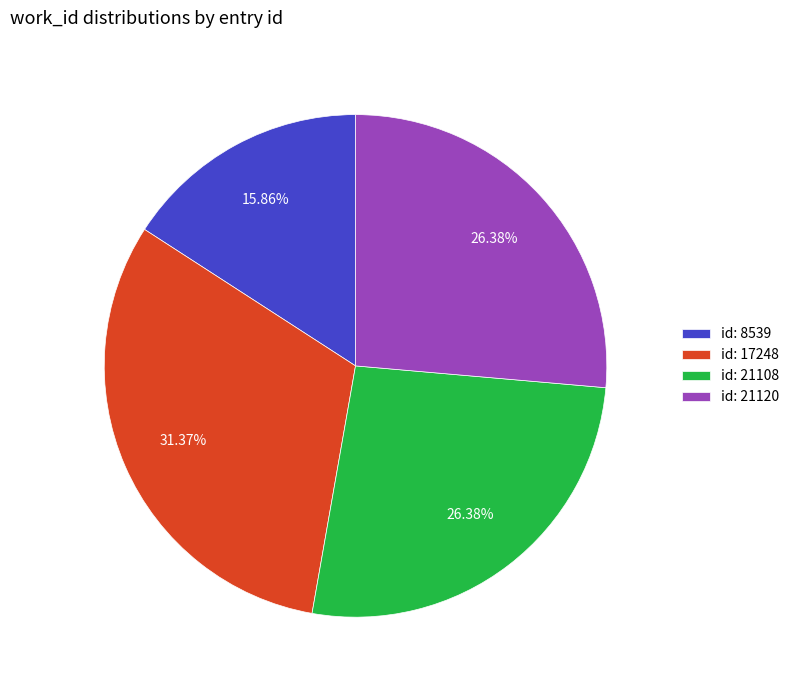

Which category has the biggest portion of the pie?

id: 17248